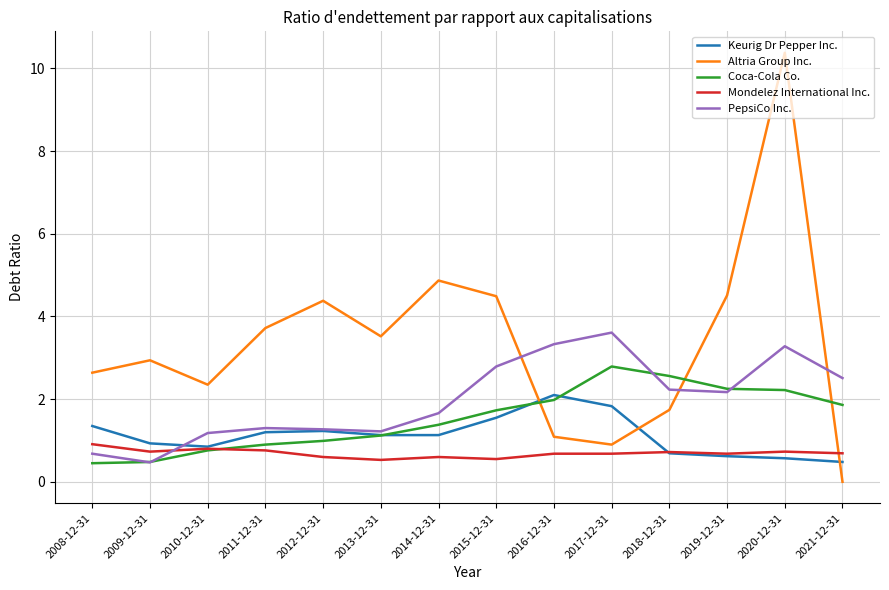

Is it true that Keurig Dr Pepper Inc. equals 1.1 at 2017-12-31?

False